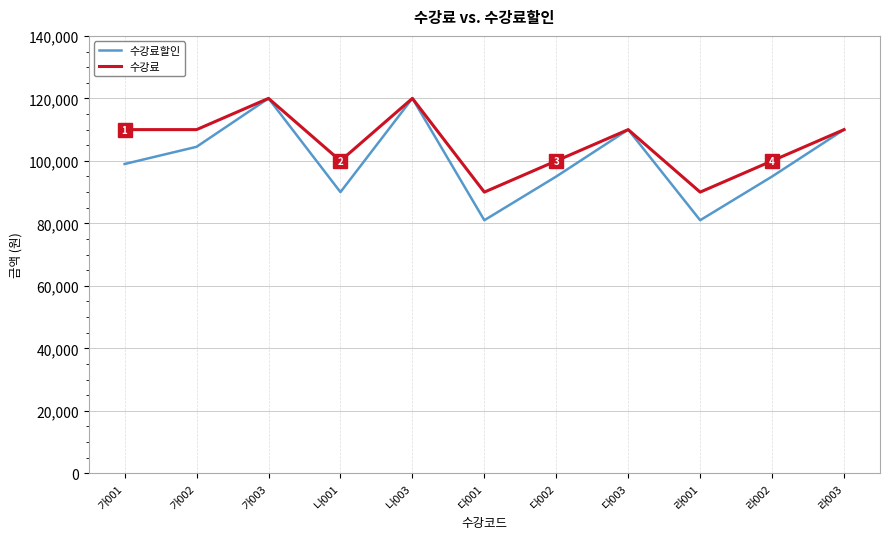

Between 가001 and 가002, which series saw the biggest shift?

수강료할인